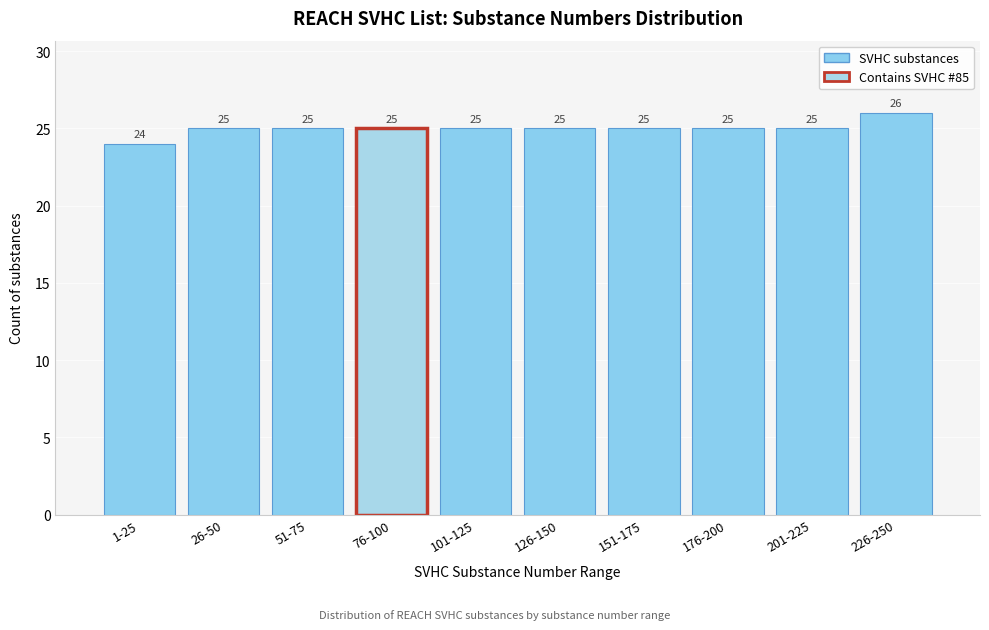

Reading left to right, extract all data points from this chart.

1-25=24	26-50=25	51-75=25	76-100=25	101-125=25	126-150=25	151-175=25	176-200=25	201-225=25	226-250=26